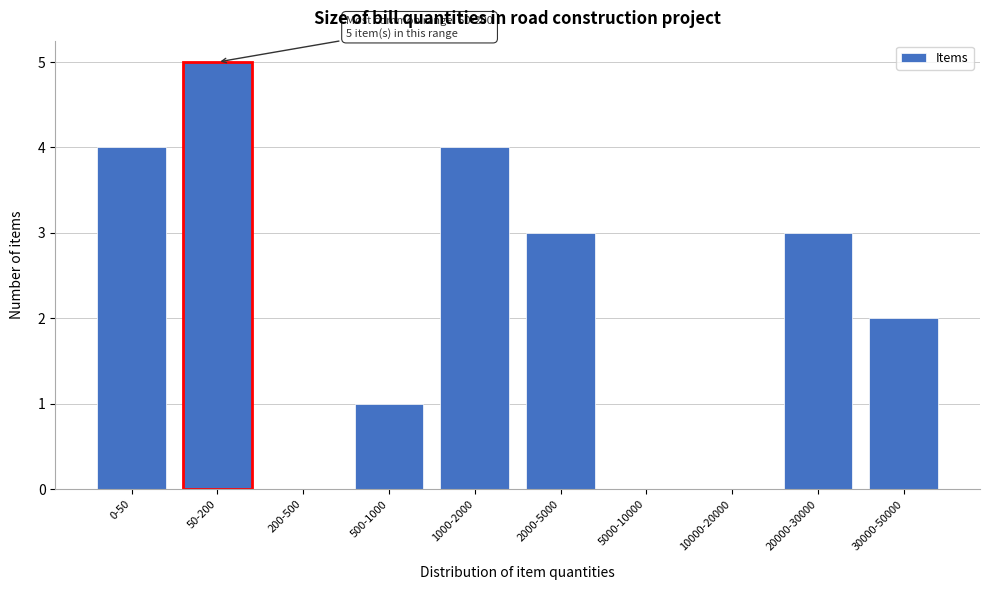

Reading left to right, list all the values displayed in this chart.

0-50=4	50-200=5	200-500=0	500-1000=1	1000-2000=4	2000-5000=3	5000-10000=0	10000-20000=0	20000-30000=3	30000-50000=2